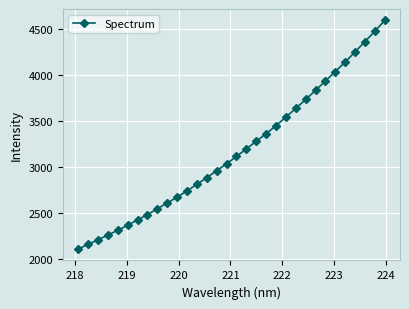

Is this an area chart (filled region under the line)?

No